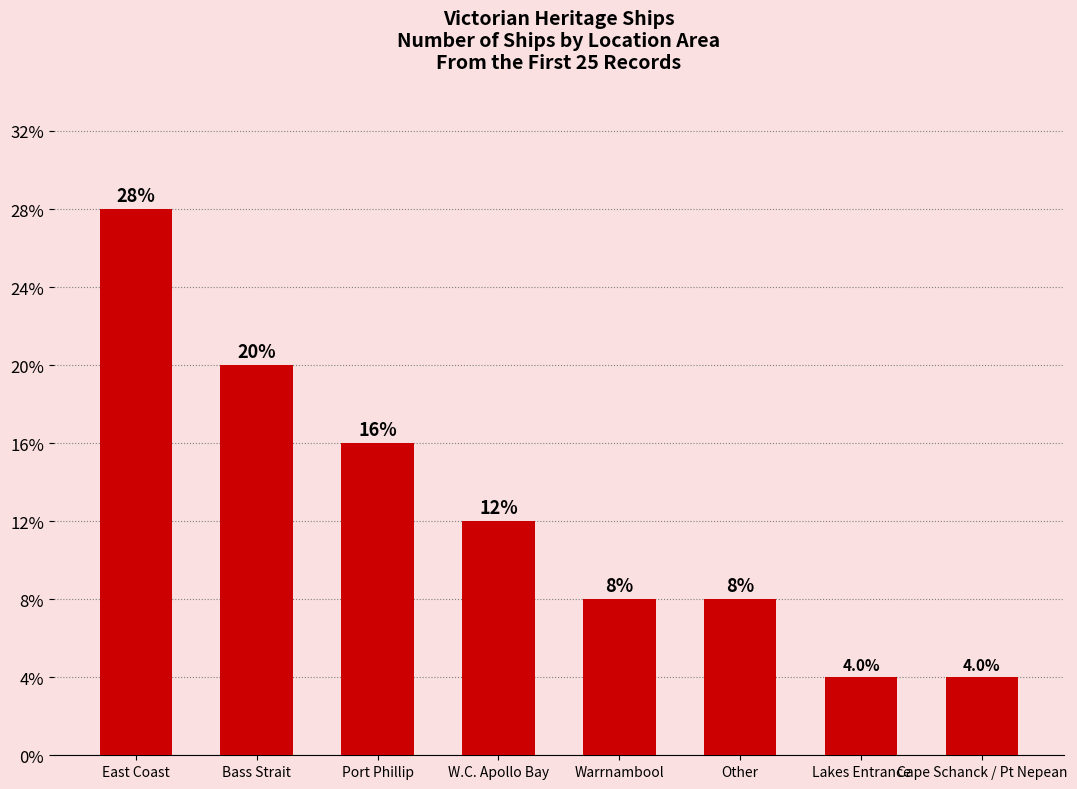

Approximately how many times larger is the value at Warrnambool compared to Other?

1.0